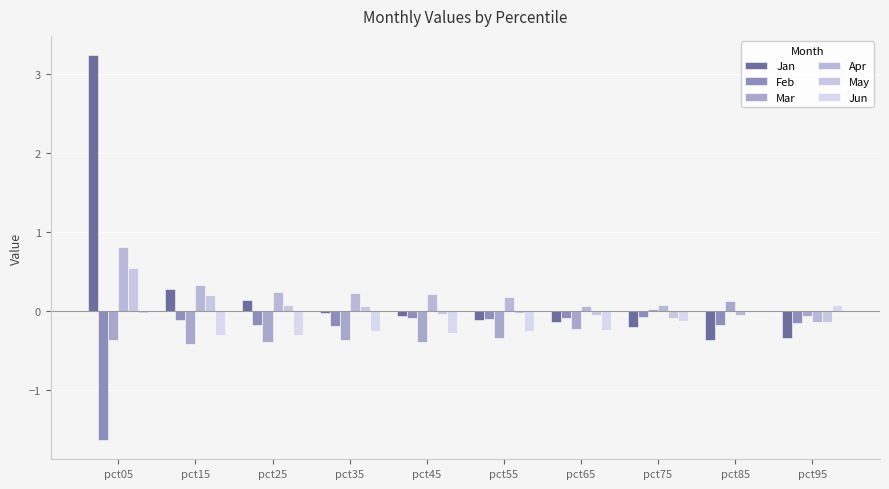

At which label does Apr first exceed 0?

pct05